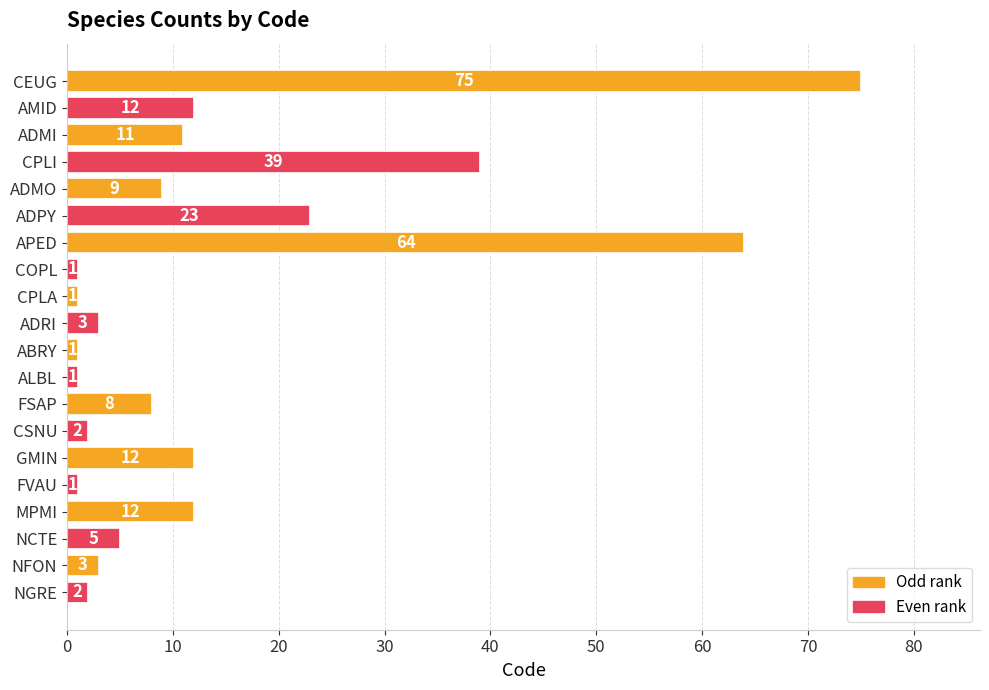

What is the difference between the maximum and minimum values?

74